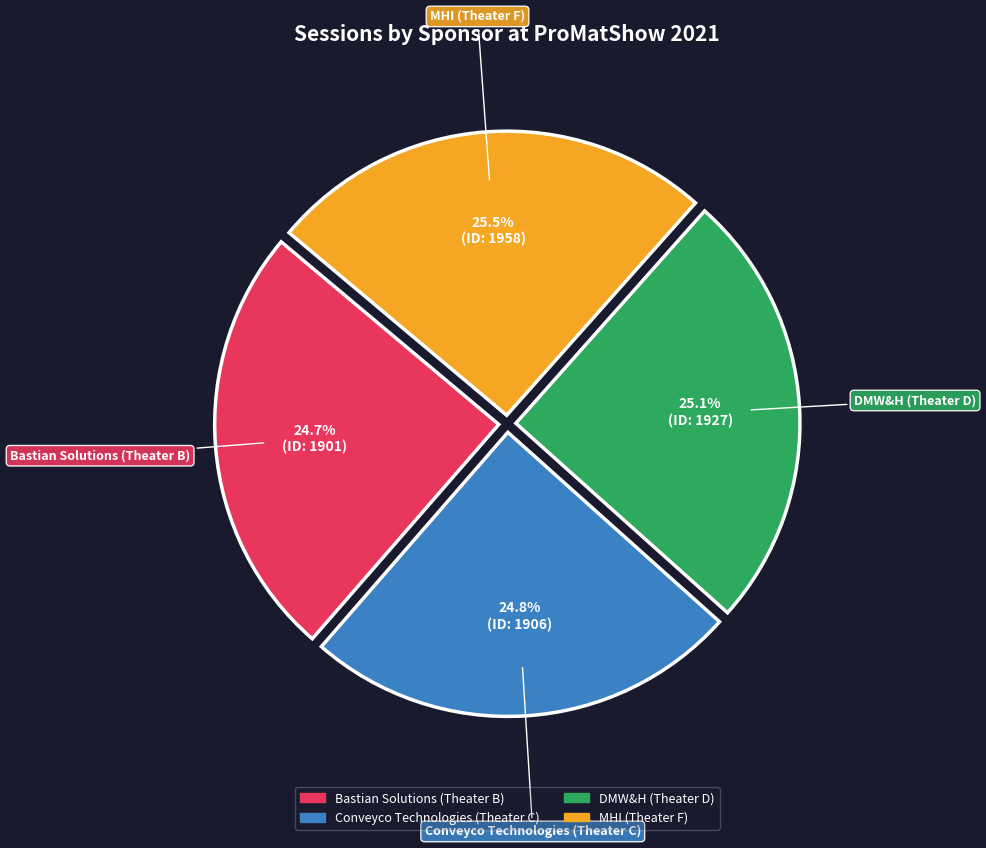

Does Bastian Solutions (Theater B) represent more than half of the total?

No